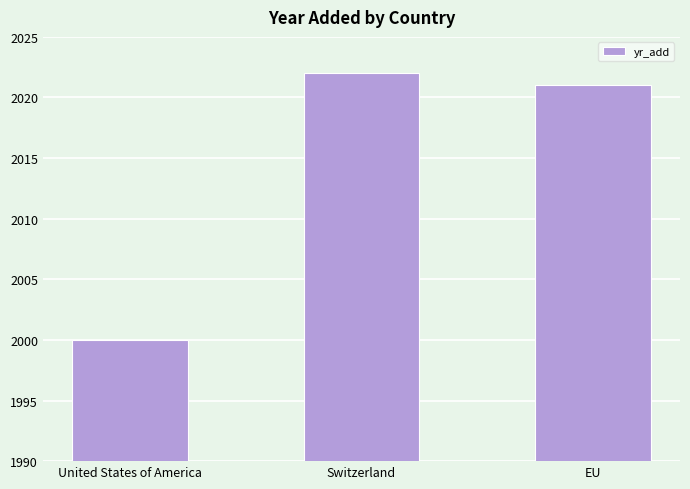

Which has a higher value, United States of America or EU?

EU